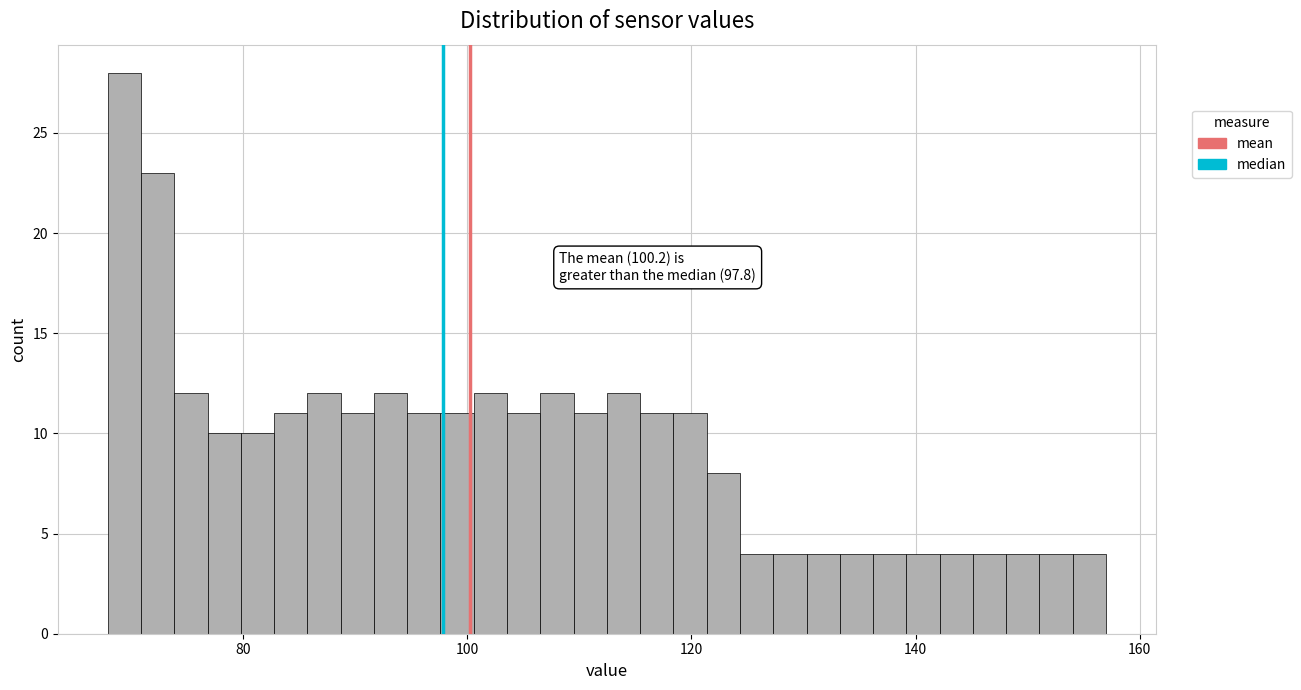

Read against the x-axis, roughly where is the centre of the tallest bar?

70